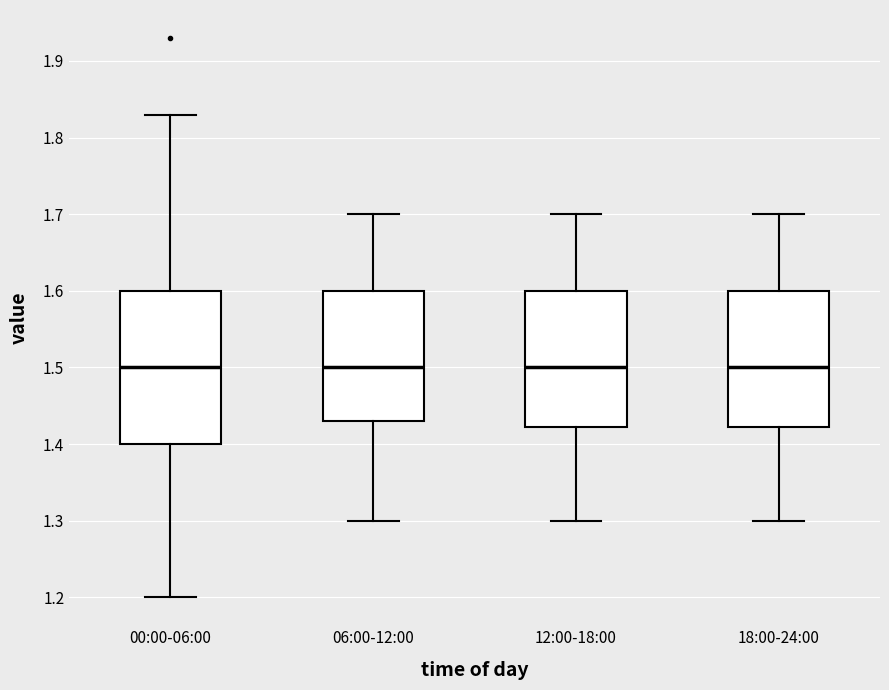

Reading left to right, transcribe this box plot: for each box, give where its median line is, the range the box spans, and where its two whiskers end, as read against the y-axis. The values are not printed on the chart, so give them approximately, as read against the axis.

00:00-06:00: median 1.50, box 1.40 to 1.60, whiskers 1.20 to 1.83
06:00-12:00: median 1.50, box 1.43 to 1.60, whiskers 1.30 to 1.70
12:00-18:00: median 1.50, box 1.42 to 1.60, whiskers 1.30 to 1.70
18:00-24:00: median 1.50, box 1.42 to 1.60, whiskers 1.30 to 1.70